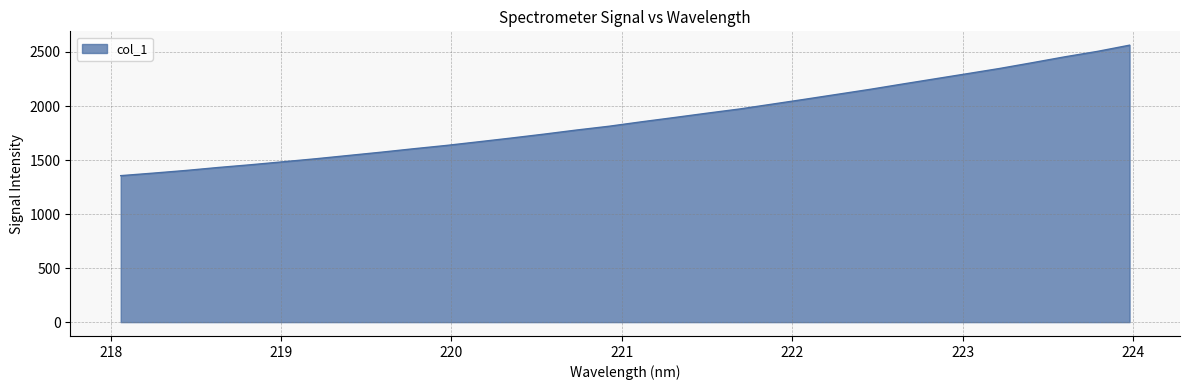

What is the difference between the maximum and minimum values?

1207.4